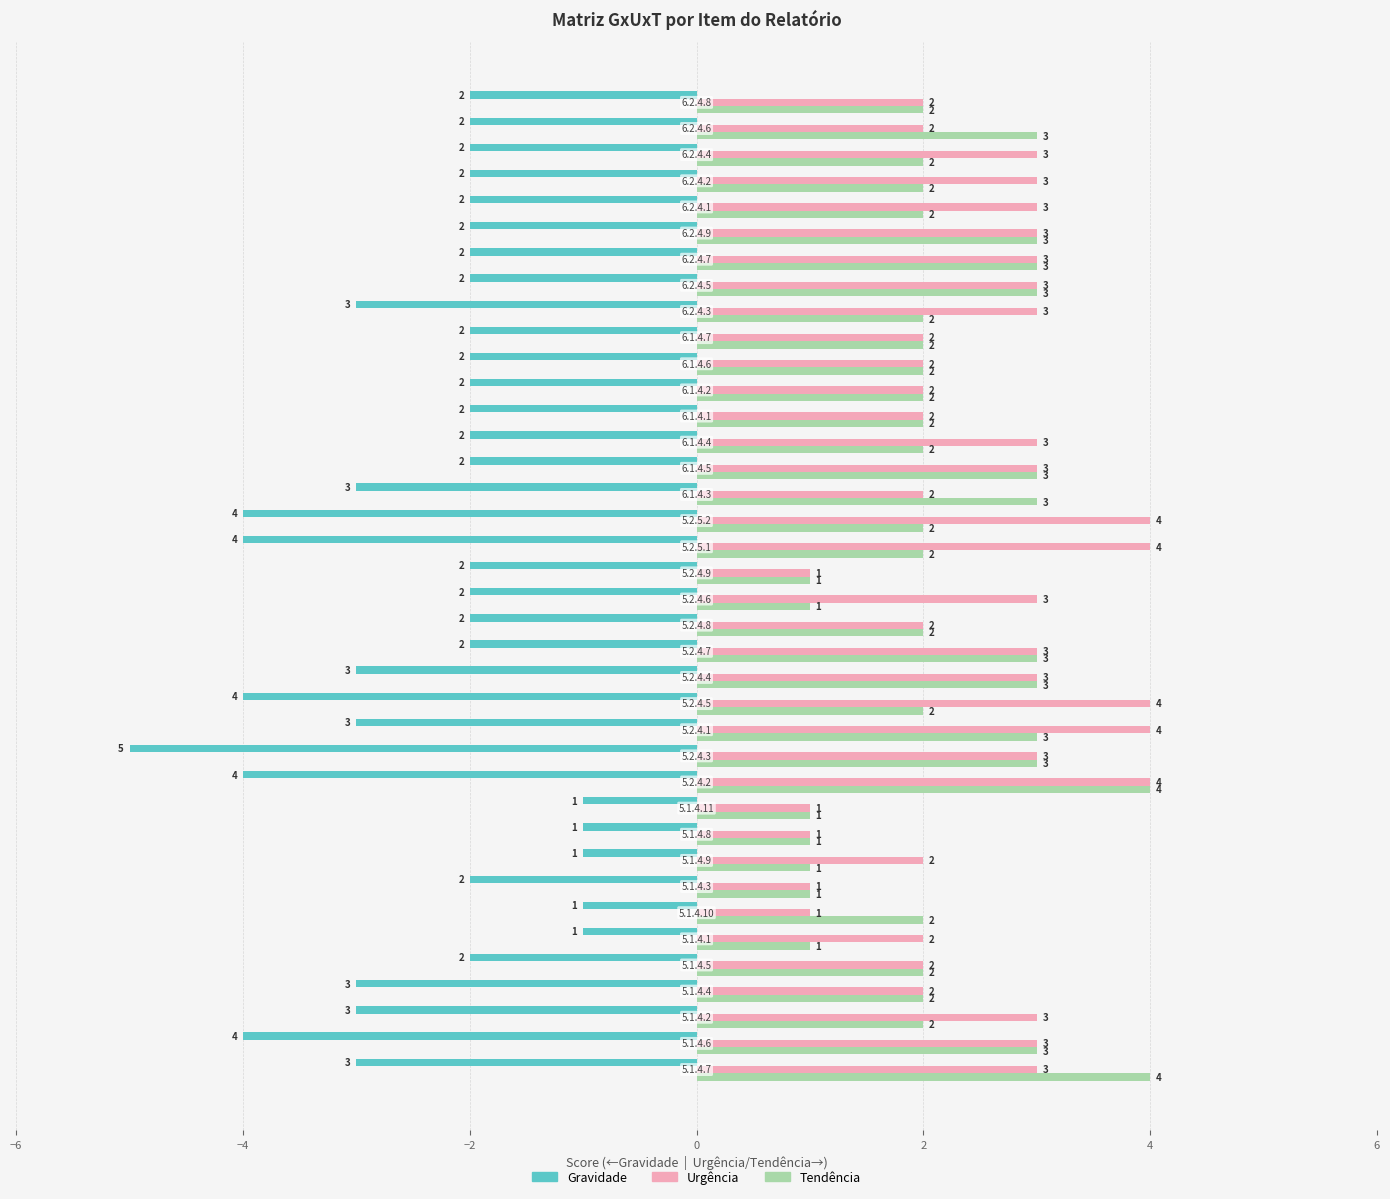

What is the difference between the second highest and minimum values in the Tendência series?

3